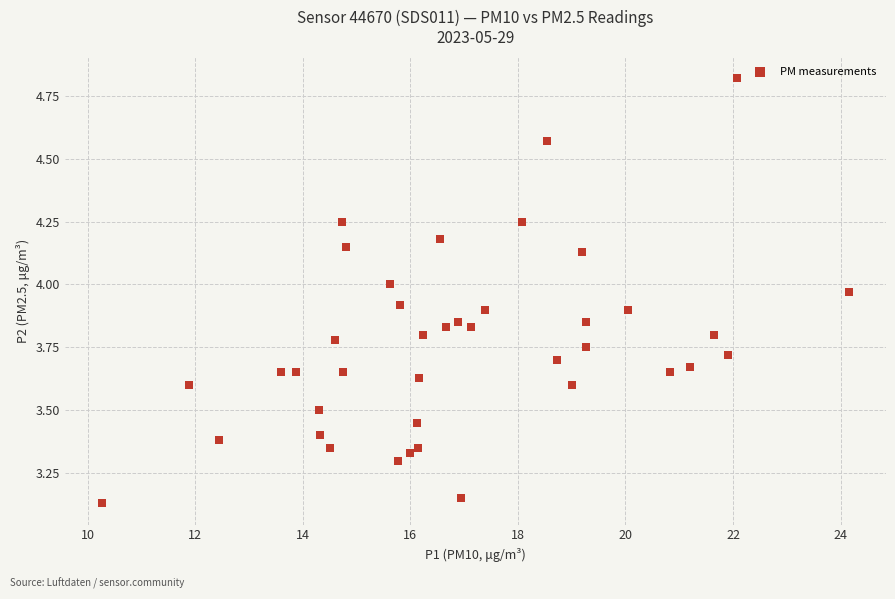

What is the range of X values (max minus min)?

13.9